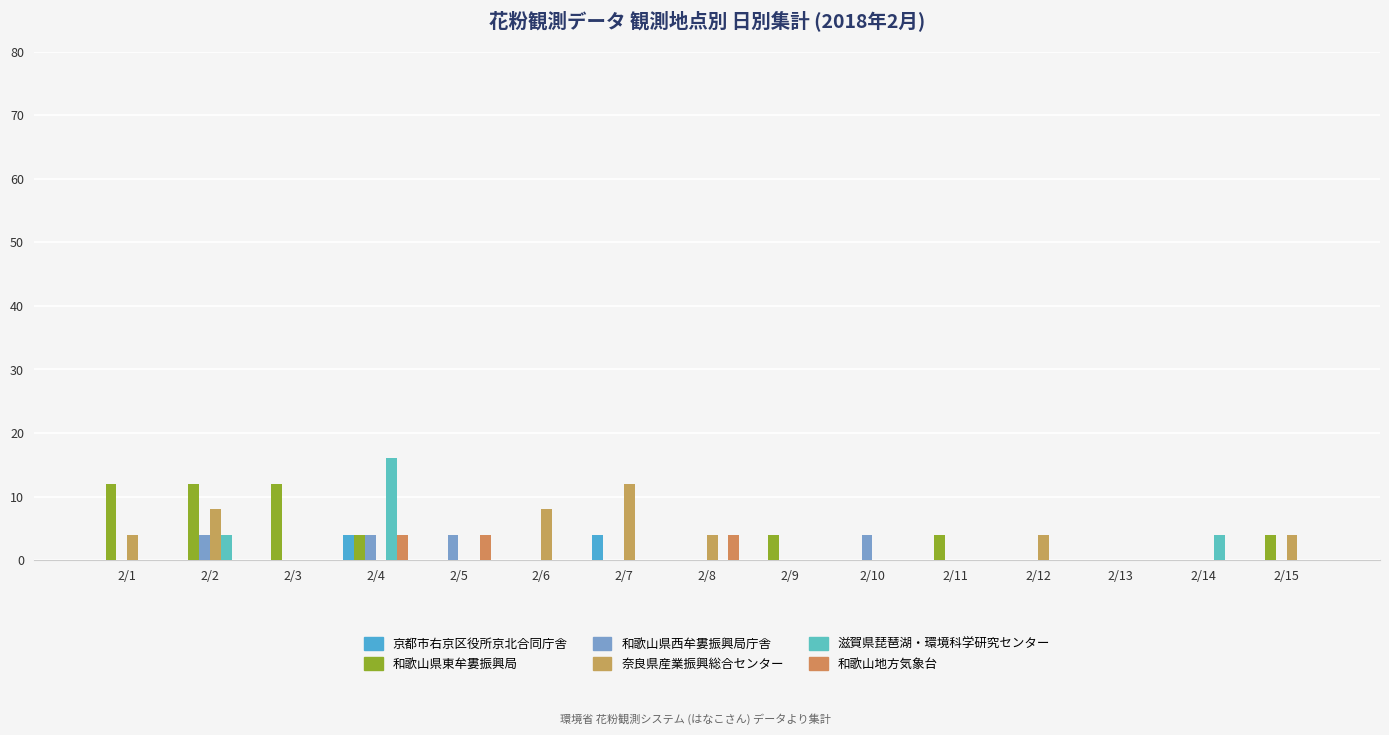

Is the value of 奈良県産業振興総合センター at 2/2 greater than the value of 和歌山県東牟婁振興局 at 2/6?

Yes